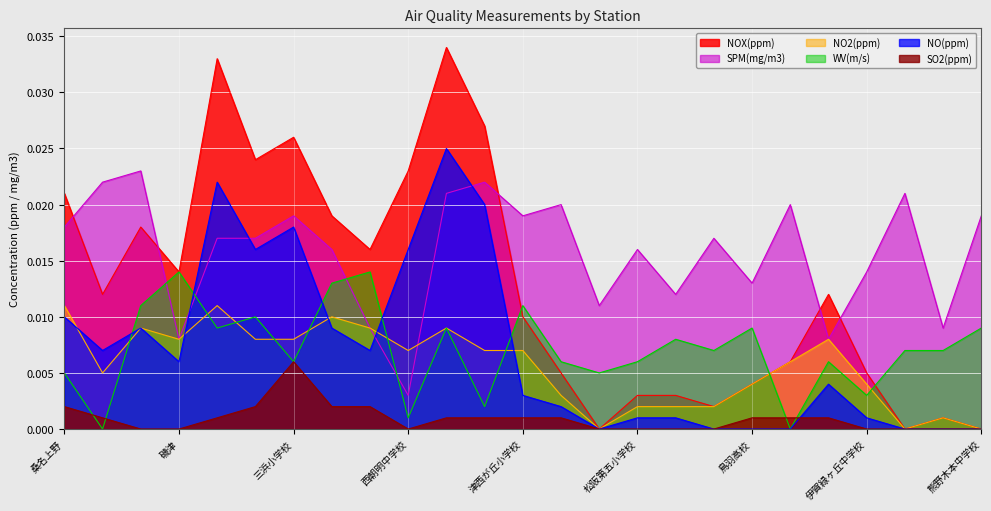

List the series in order of their peak value, lowest first.

SO2(ppm), NO2(ppm), WV(m/s), SPM(mg/m3), NO(ppm), NOX(ppm)